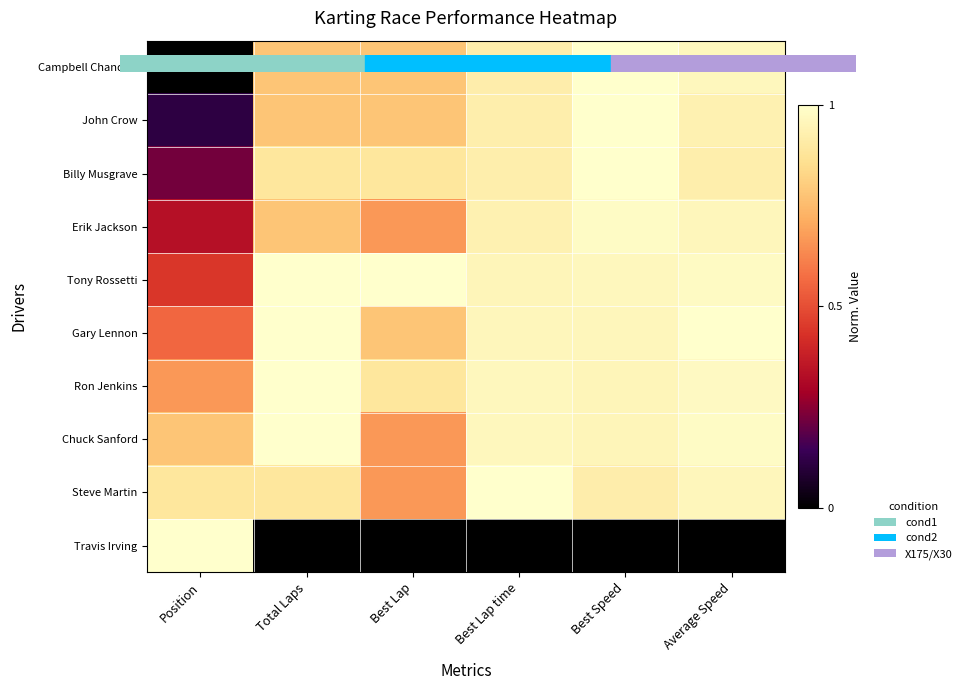

Which category has the highest value across all series?

Best Speed